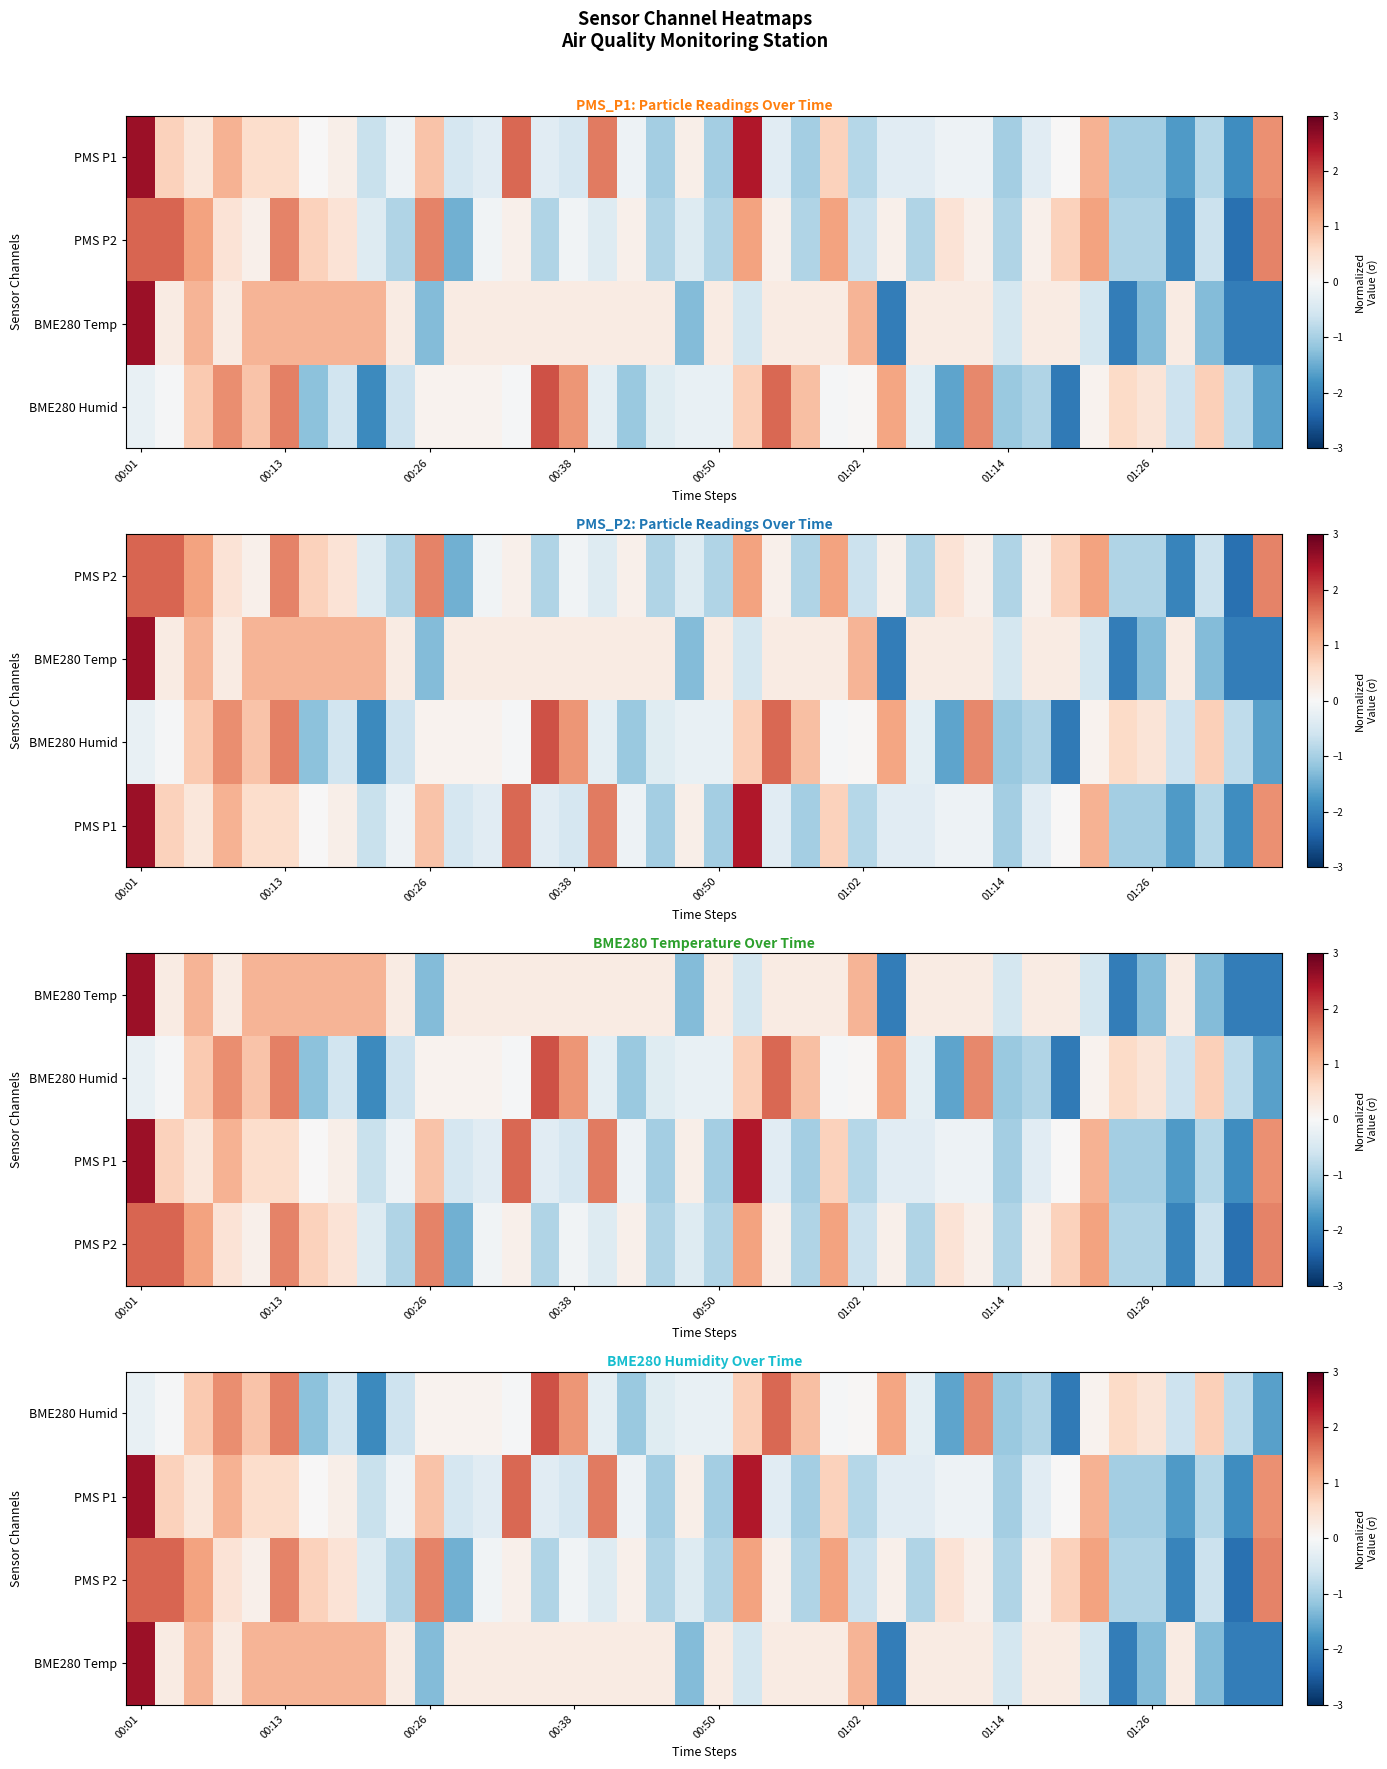

What is the lowest value of the PMS P2 series?

-2.2